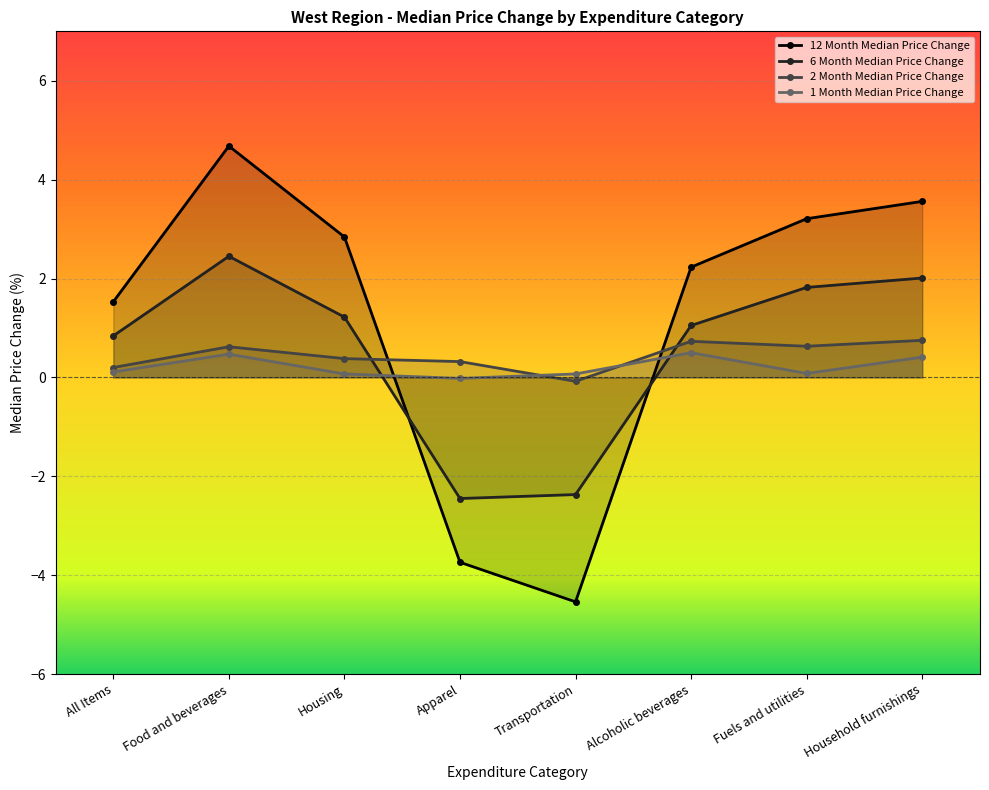

Which series has the widest spread of values?

12 Month Median Price Change